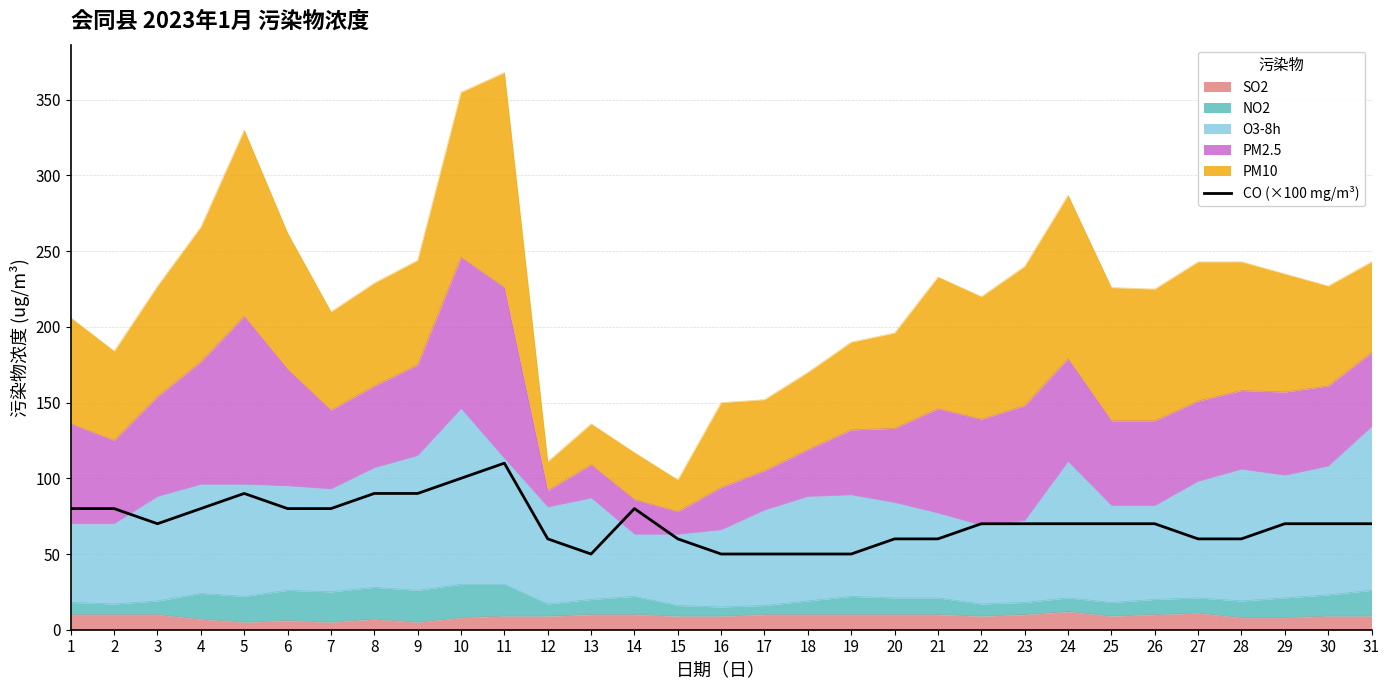

Reading left to right, list all the values displayed in this chart.

1=80.0	2=80.0	3=70.0	4=80.0	5=90.0	6=80.0	7=80.0	8=90.0	9=90.0	10=100.0	11=110.0	12=60.0	13=50.0	14=80.0	15=60.0	16=50.0	17=50.0	18=50.0	19=50.0	20=60.0	21=60.0	22=70.0	23=70.0	24=70.0	25=70.0	26=70.0	27=60.0	28=60.0	29=70.0	30=70.0	31=70.0